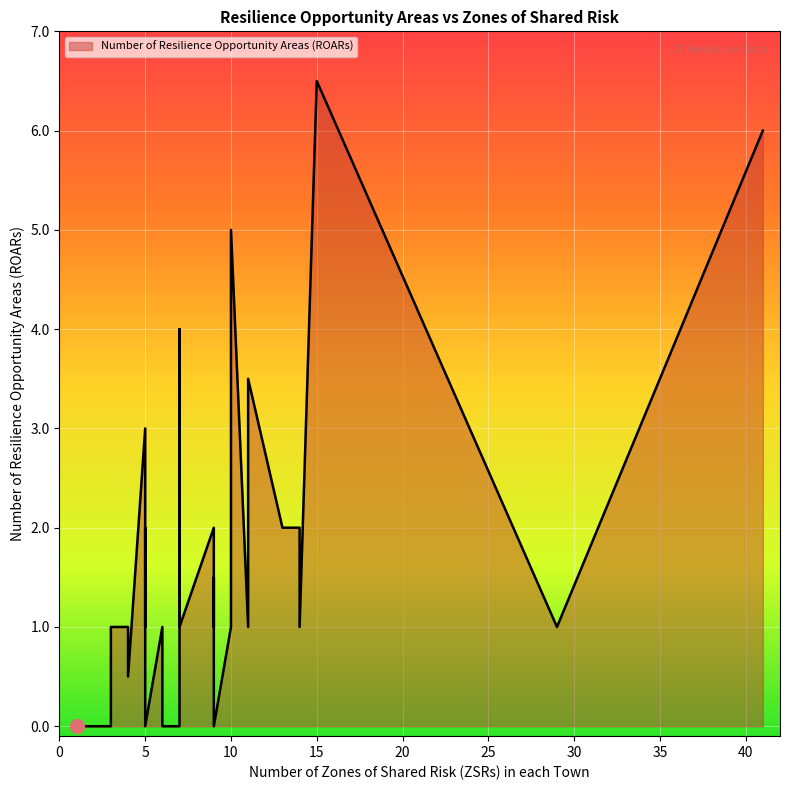

Does the chart display data point markers on the line(s)?

No